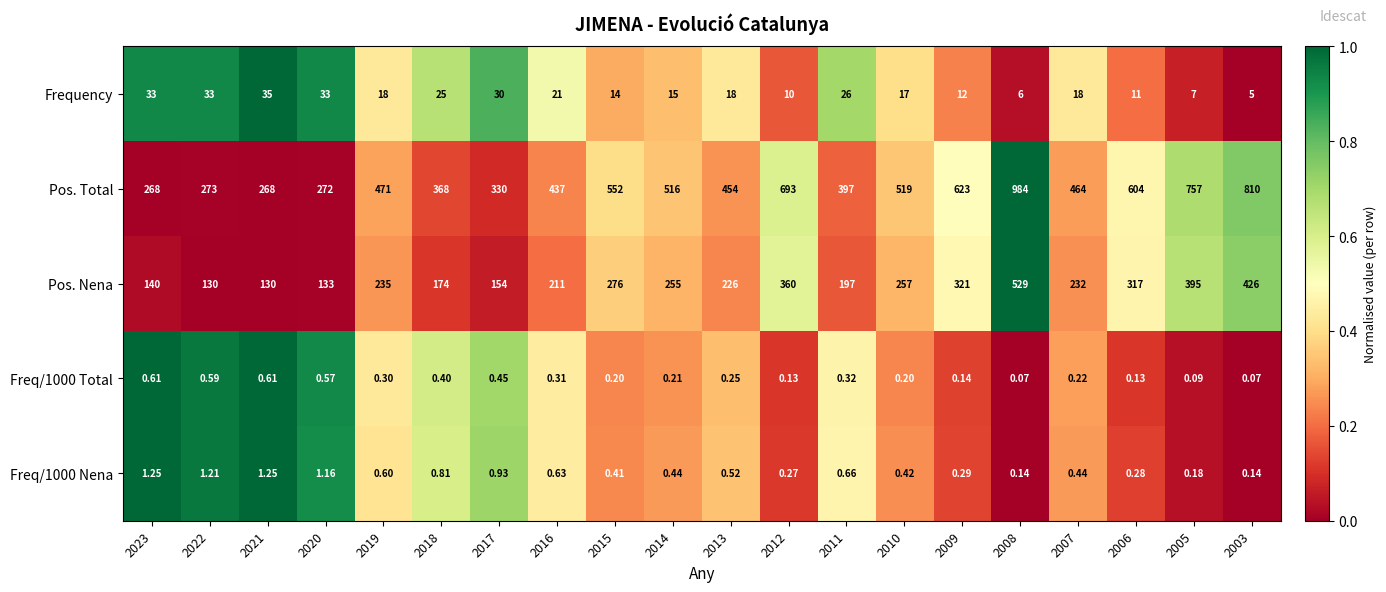

Is the value of Pos. Total at 2022 greater than the value of Freq/1000 Nena at 2016?

Yes